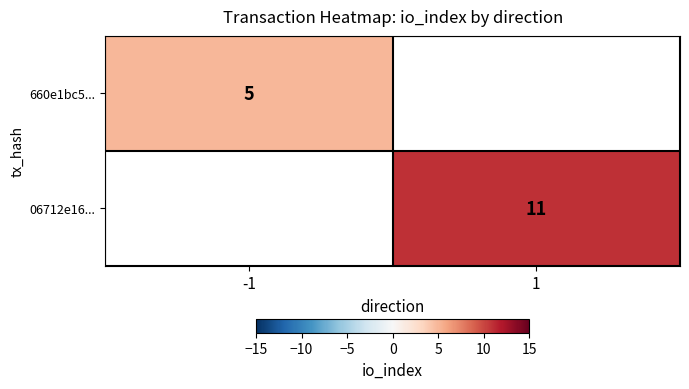

Is it true that 660e1bc5... equals 5 at -1?

True